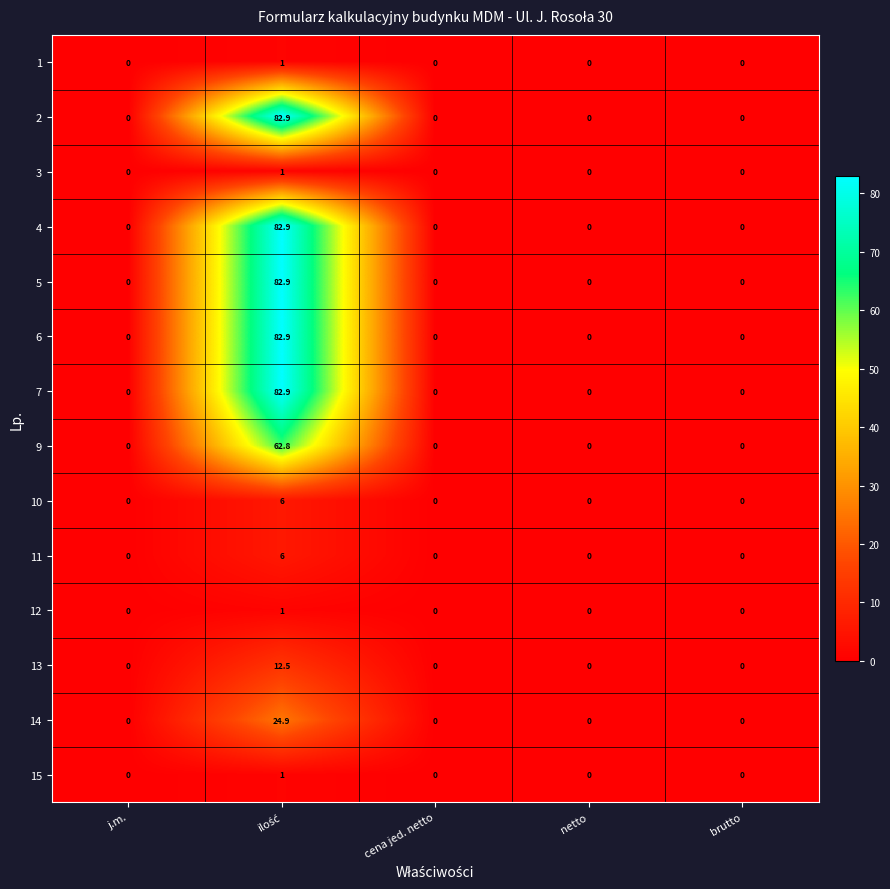

What is the greatest value displayed?

82.9